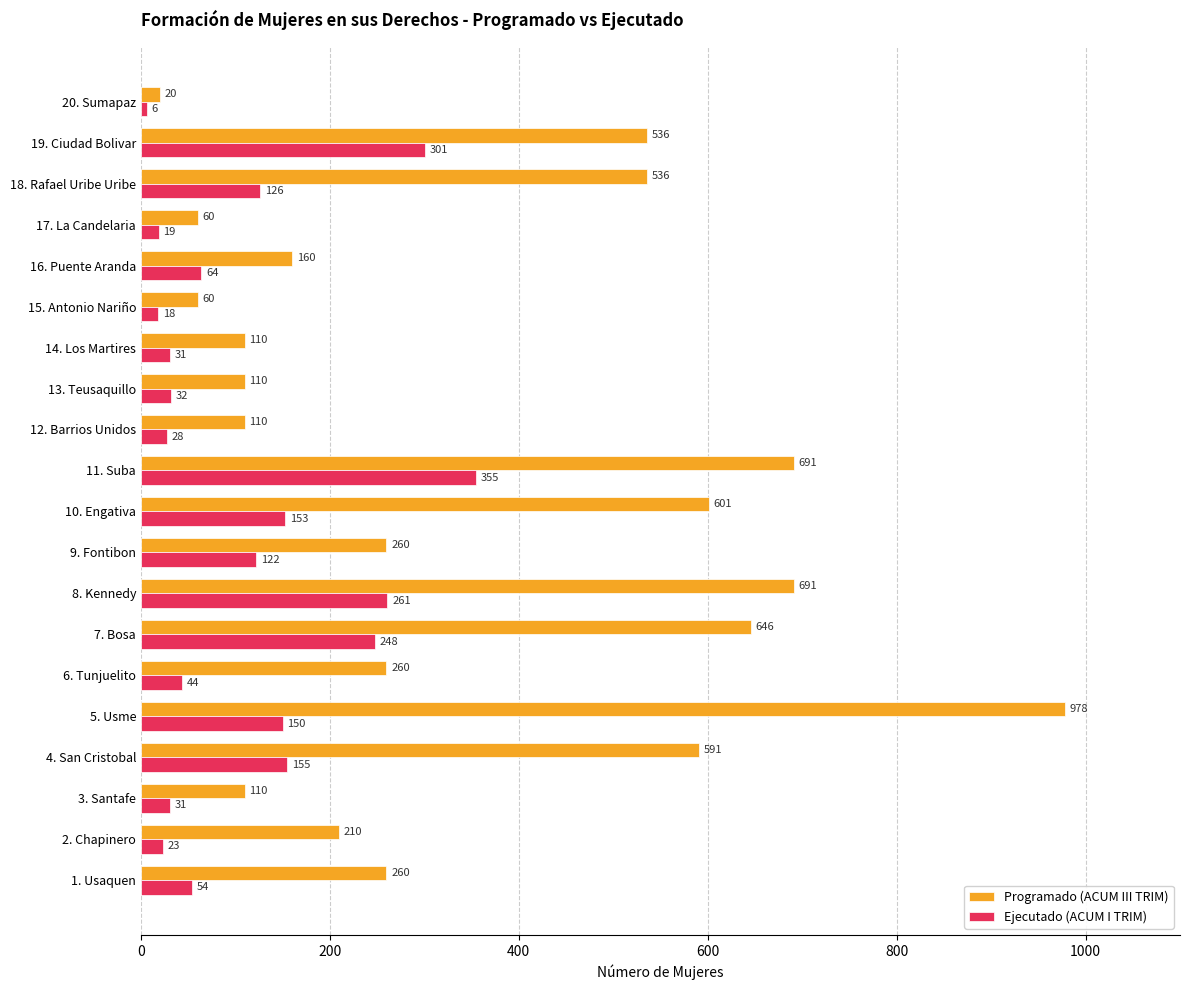

Which series changed the most between 5. Usme and 9. Fontibon?

Programado (ACUM III TRIM)